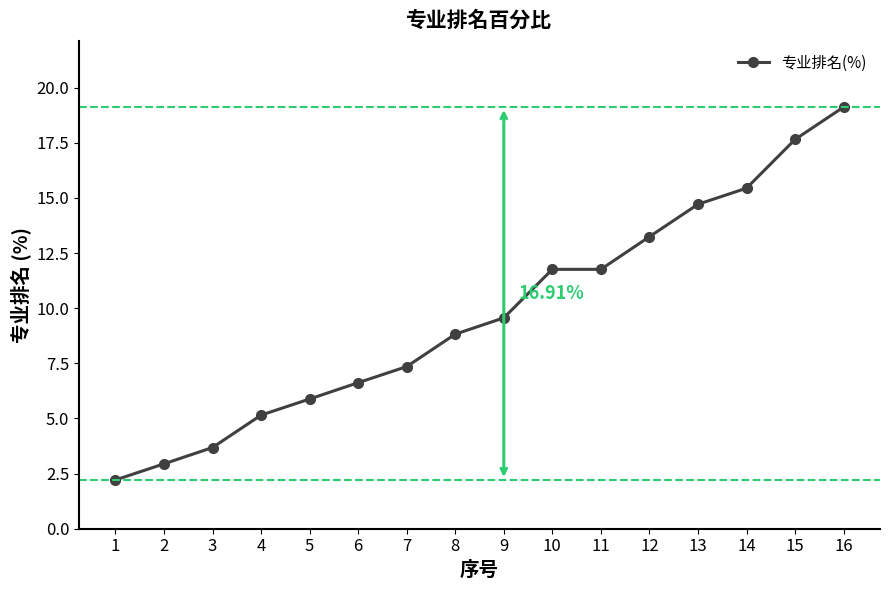

What is the minimum value shown in the chart?

2.2